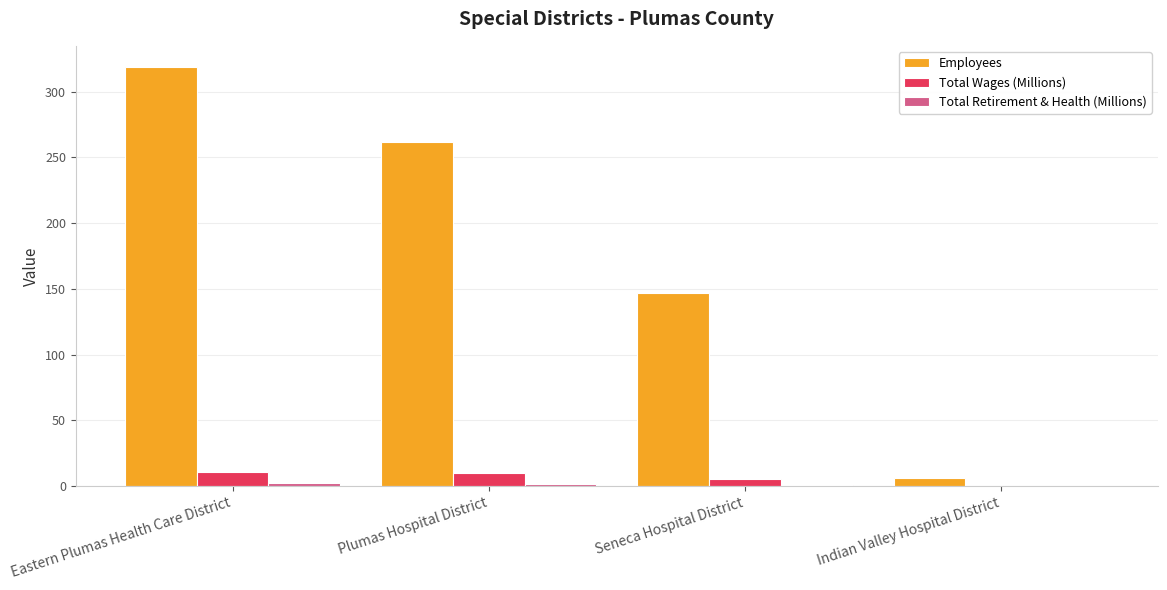

Read the Employees value at Indian Valley Hospital District.

6.0